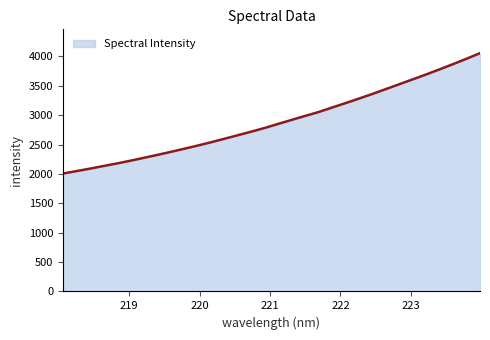

What is the difference between the maximum and minimum values?

2048.2